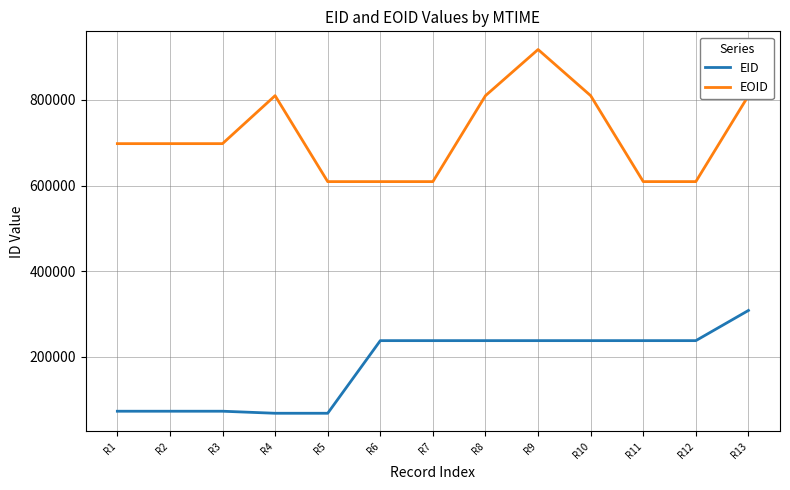

List the series in order of their overall mean, lowest first.

EID, EOID